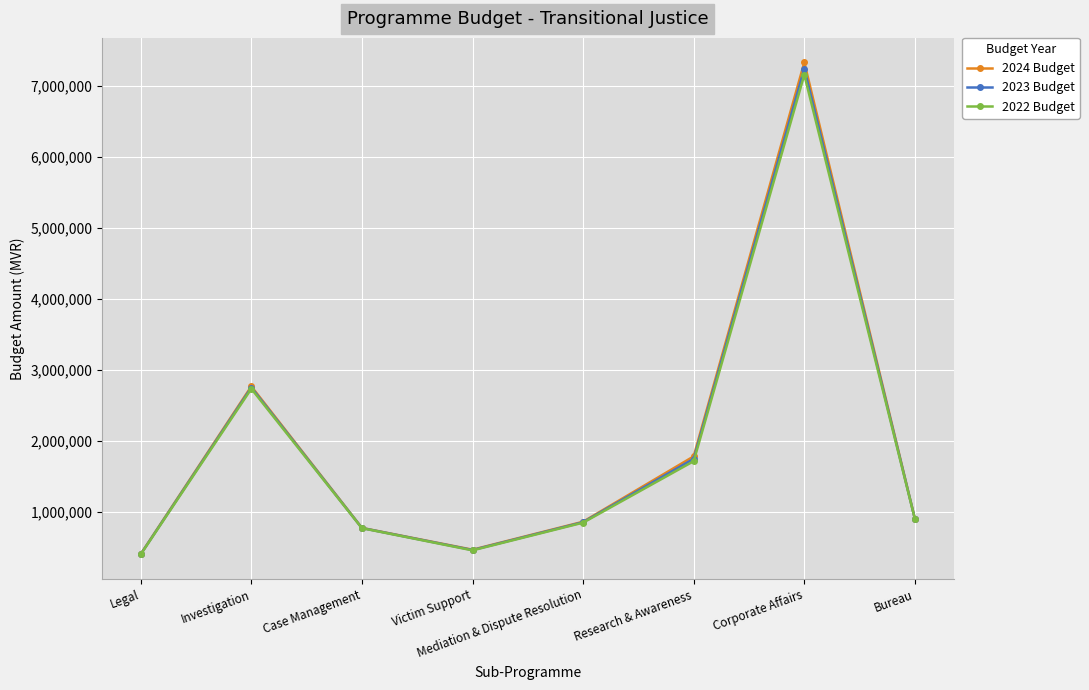

What is the label of the 5th point from the left?

Mediation & Dispute Resolution